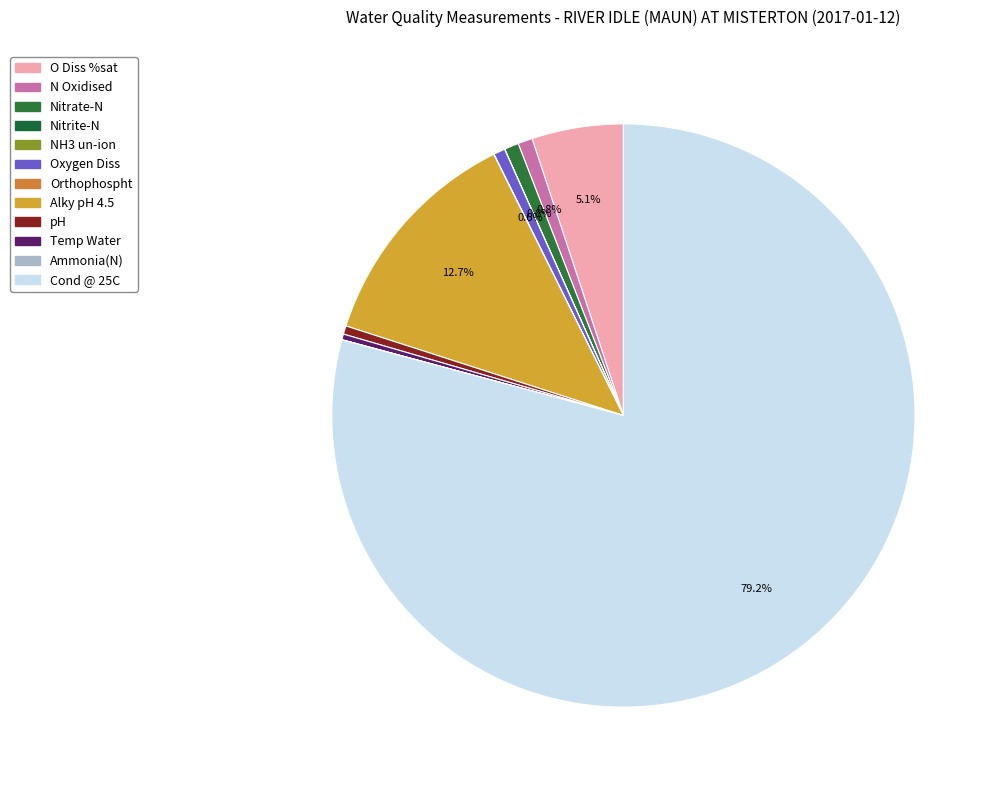

What percentage is NOT represented by Temp Water?

99.7%